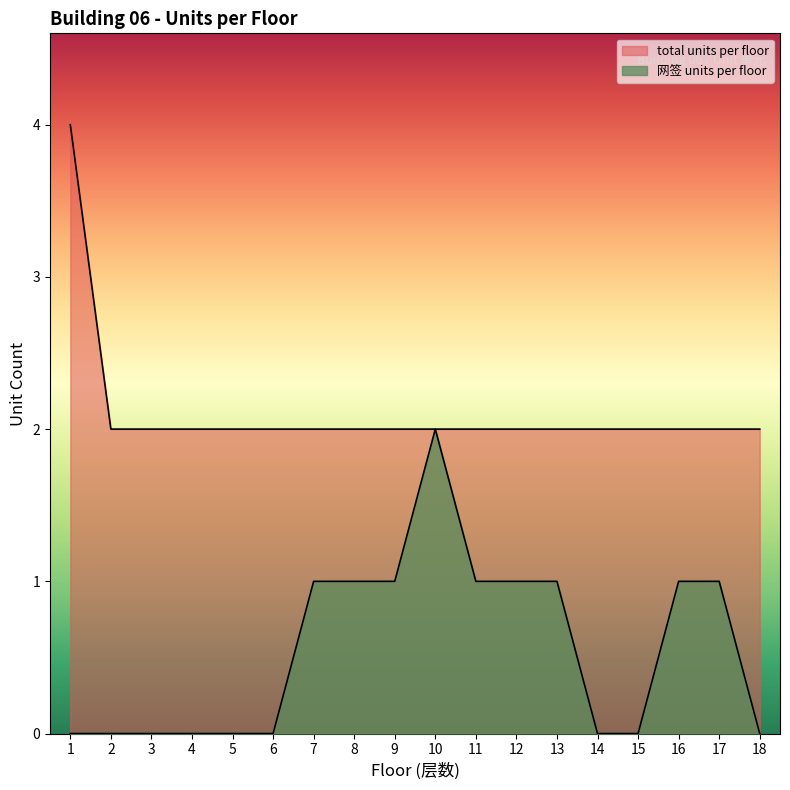

What is the average value of the 网签 units per floor series?

1